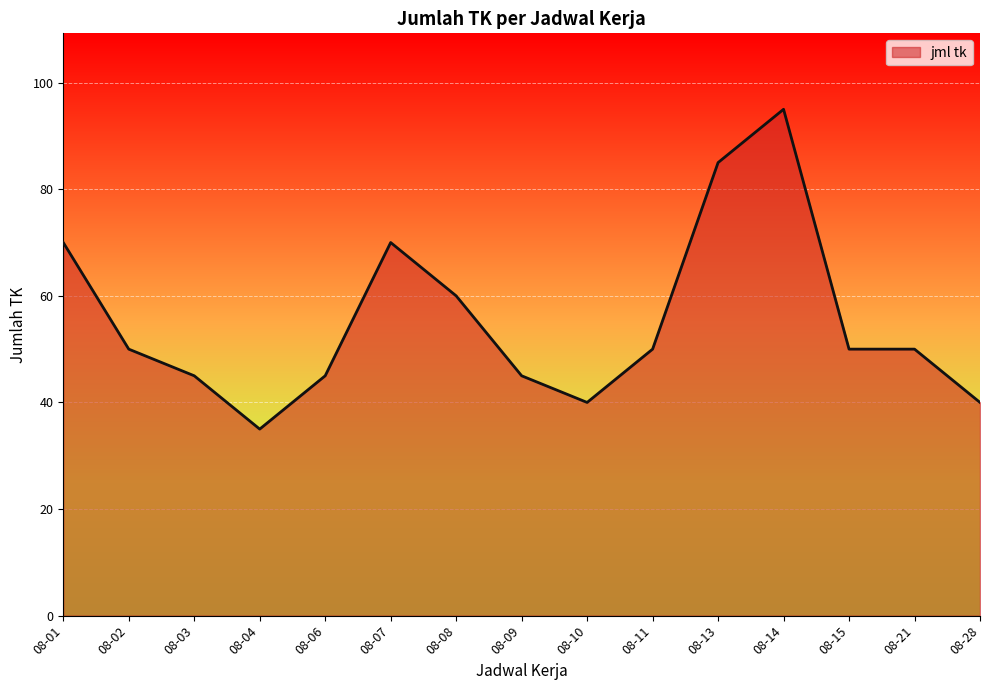

True or false: there are more than 1 points higher than both neighbors.

True